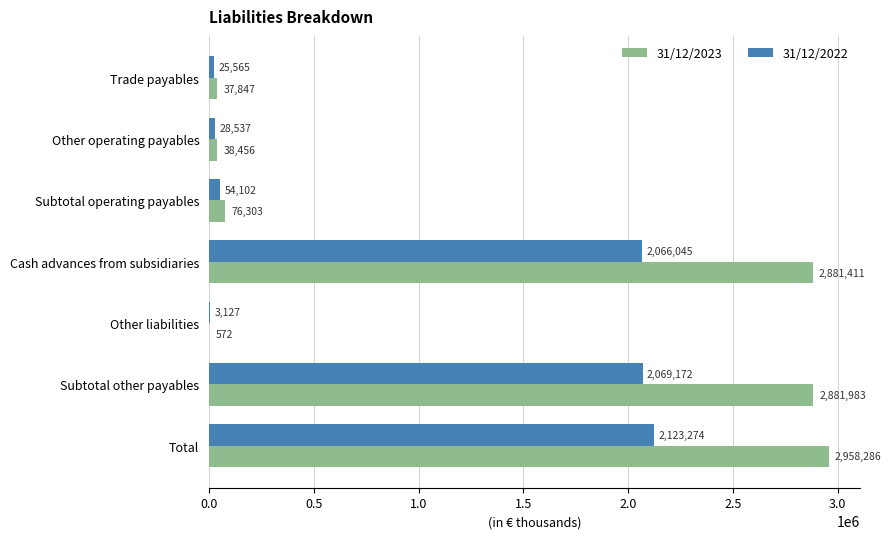

What is the sum of all 31/12/2022 values?

6369822